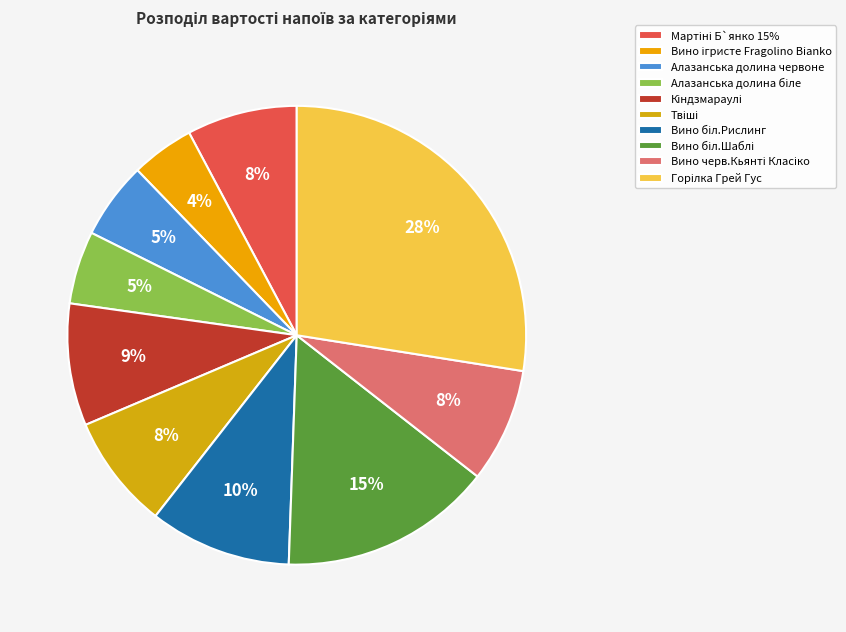

How many segments does this pie chart have?

10